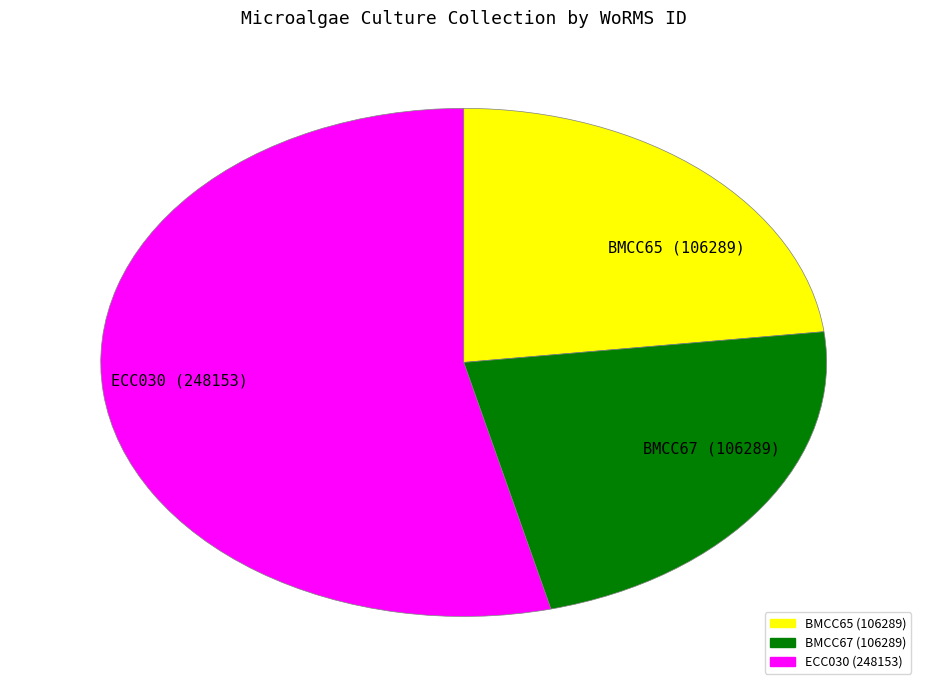

Does ECC030 (248153) account for over 50% of the chart?

Yes